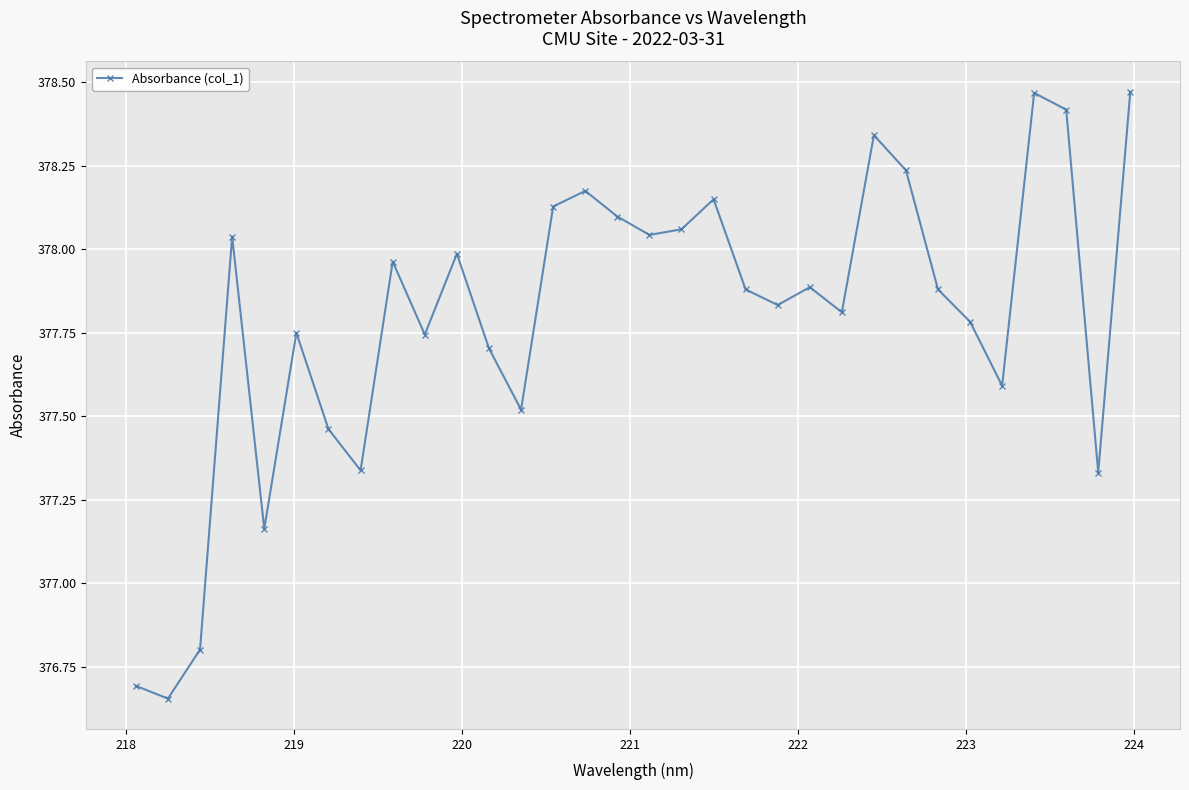

What is the sum of all values?

12089.4